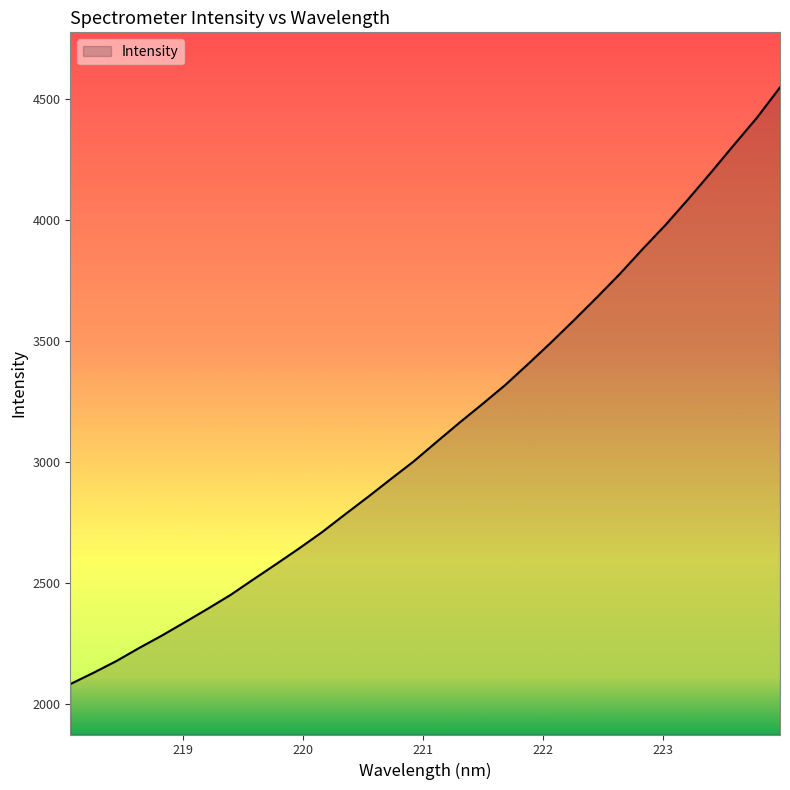

What is the minimum value shown in the chart?

2082.9